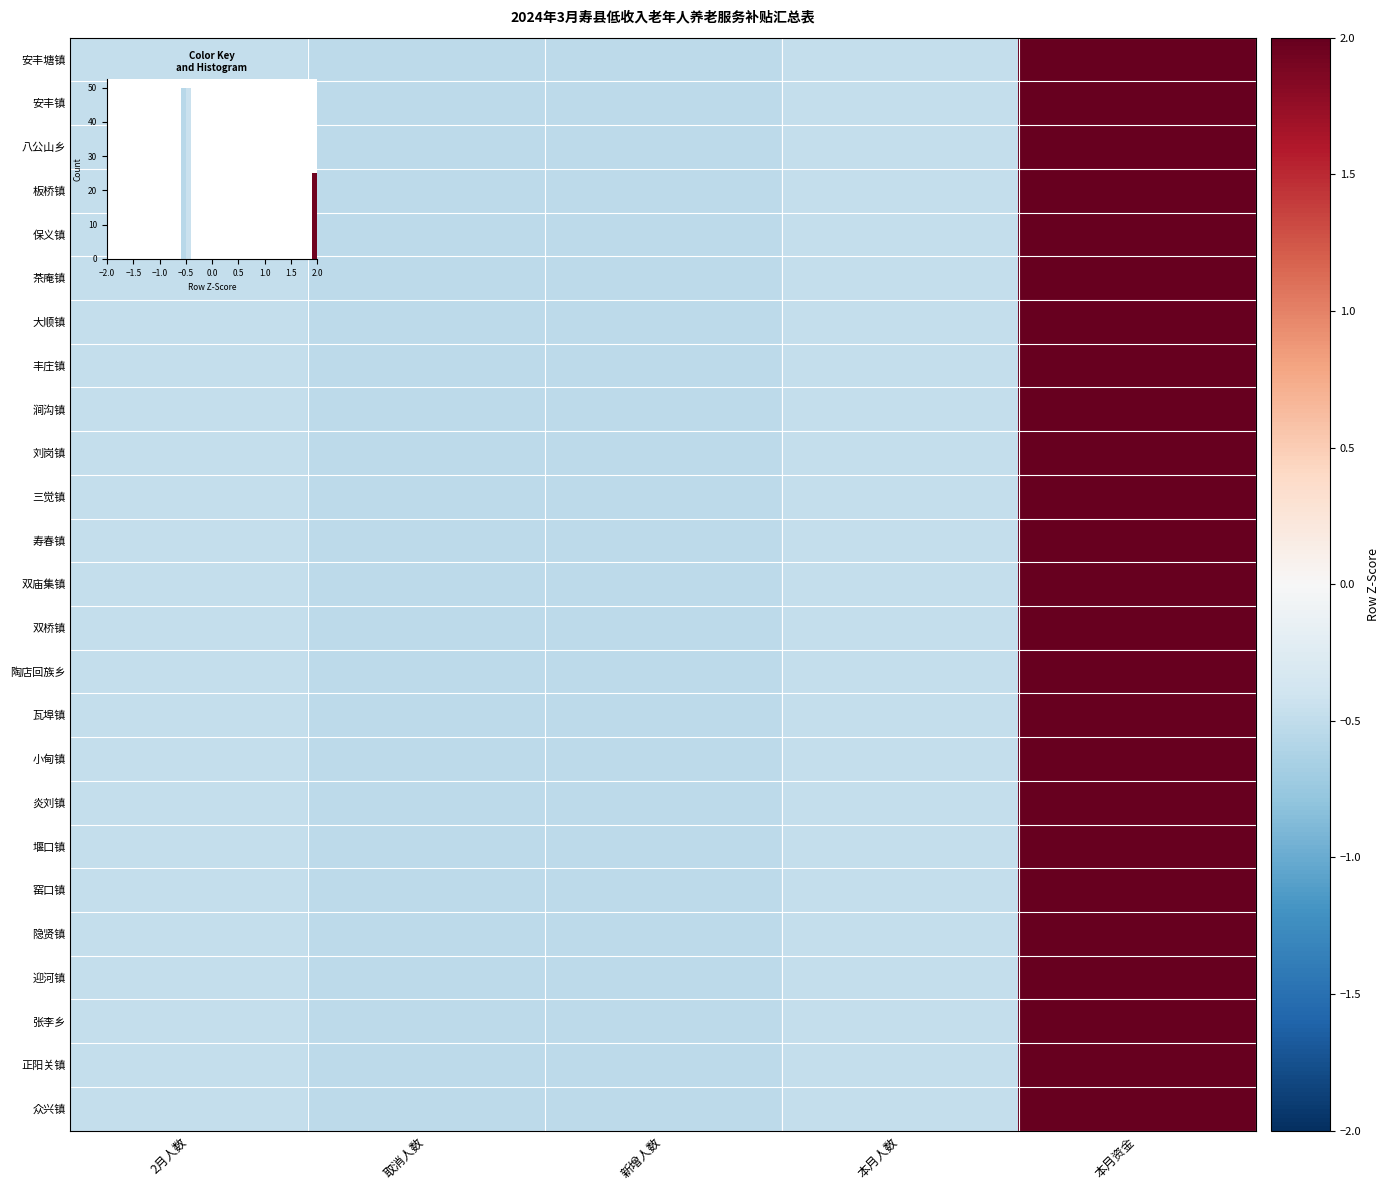

Which has a higher value, 本月人数 or 取消人数?

本月人数